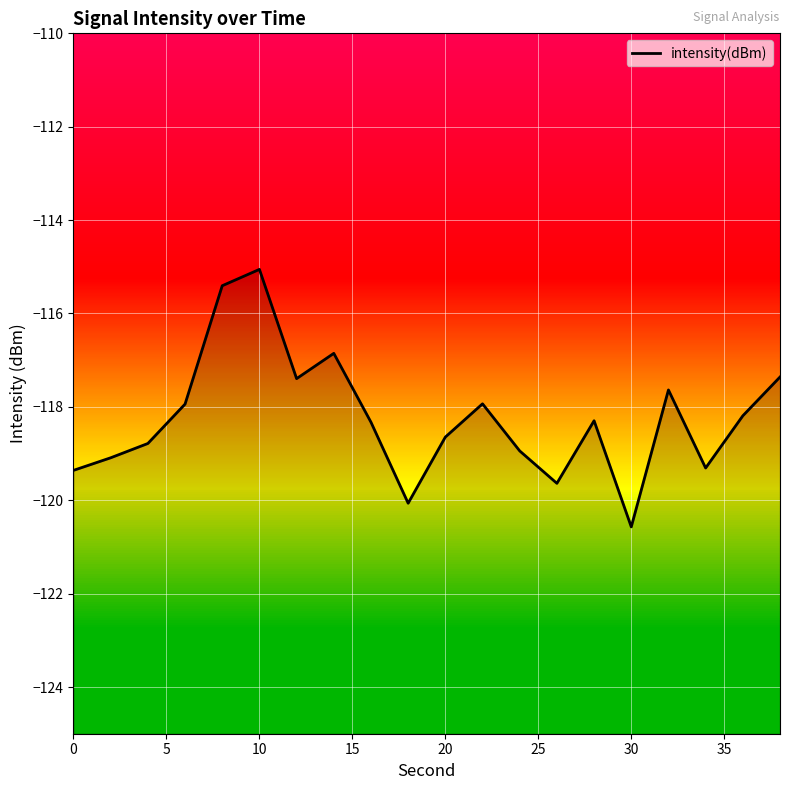

Which has a higher value, 14 or 9?

14